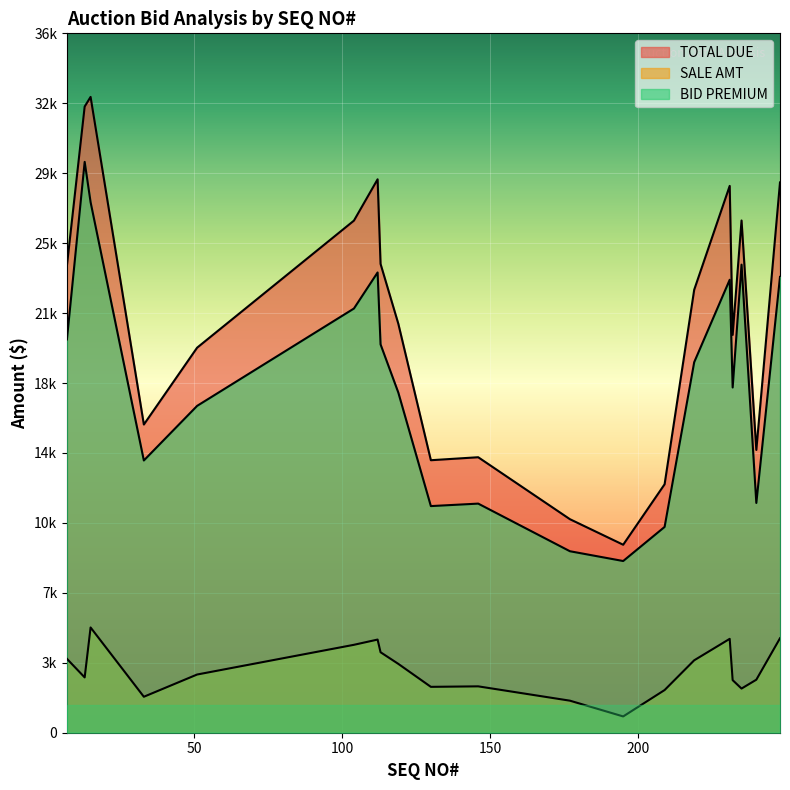

How many interior local peaks does the BID PREMIUM series have?

5